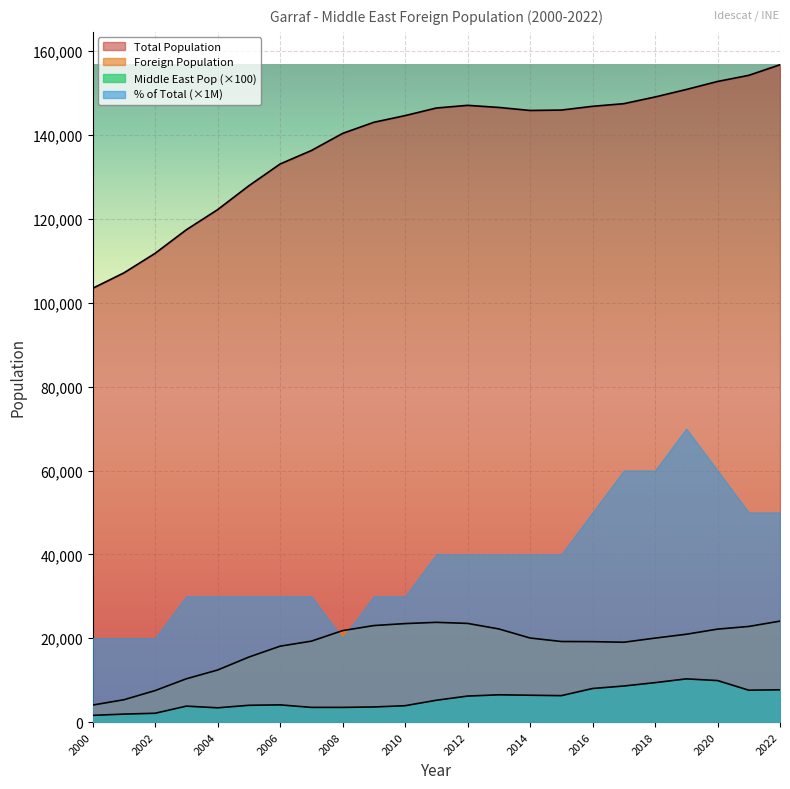

What is the spread (max minus min) of values at 2001?

105247